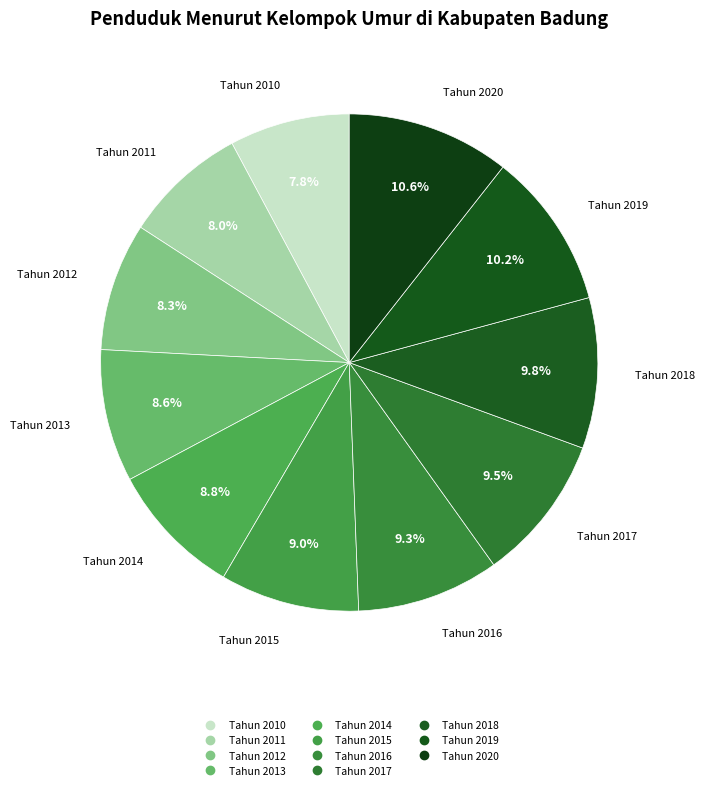

The Tahun 2016 slice represents 19% of the pie. True or false?

False